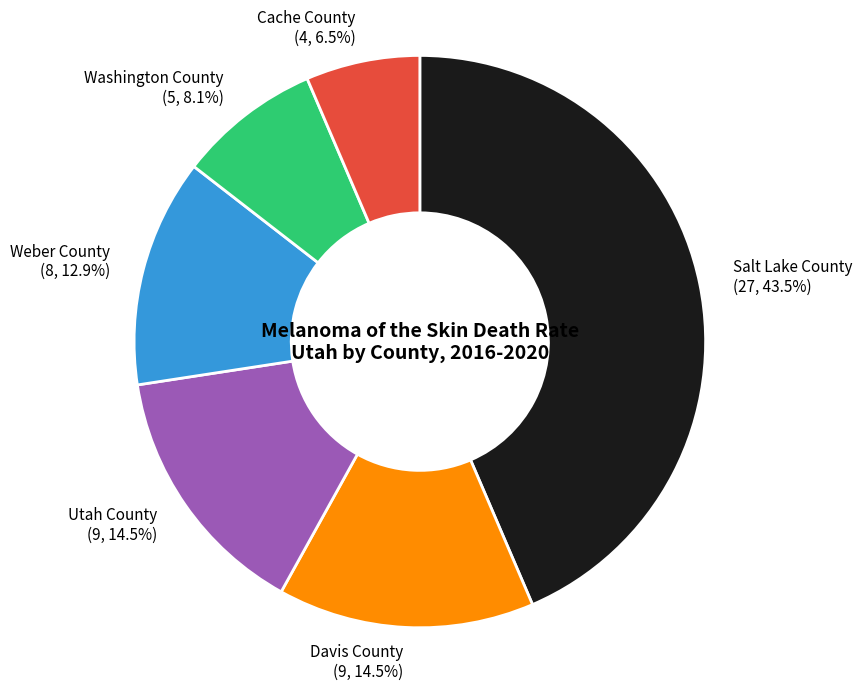

Which slice is the largest?

Salt Lake County